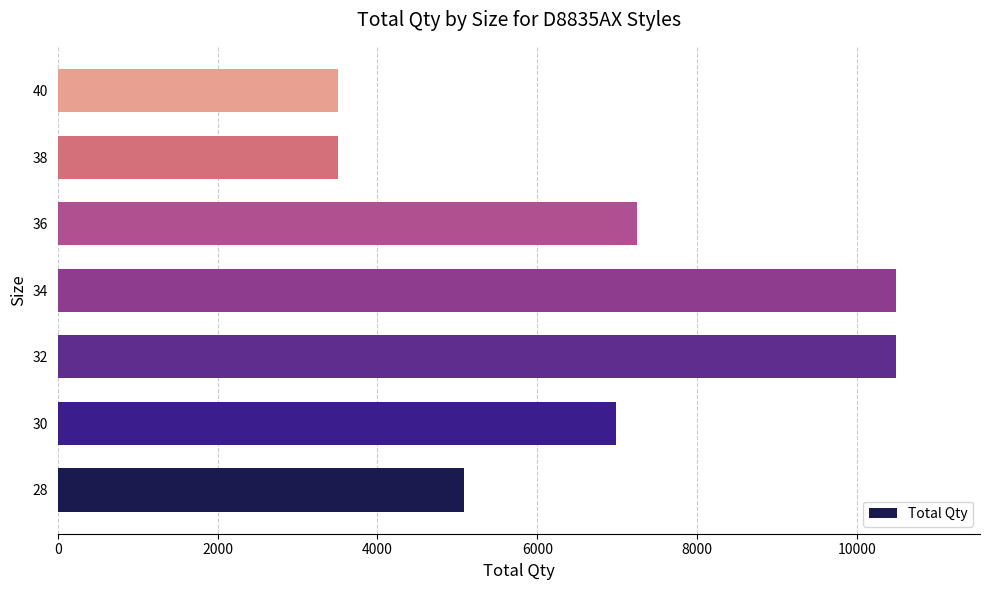

Reading bottom to top, list all the values displayed in this chart.

5087.0	6983.3	10489.2	10489.2	7241.8	3505.9	3505.9